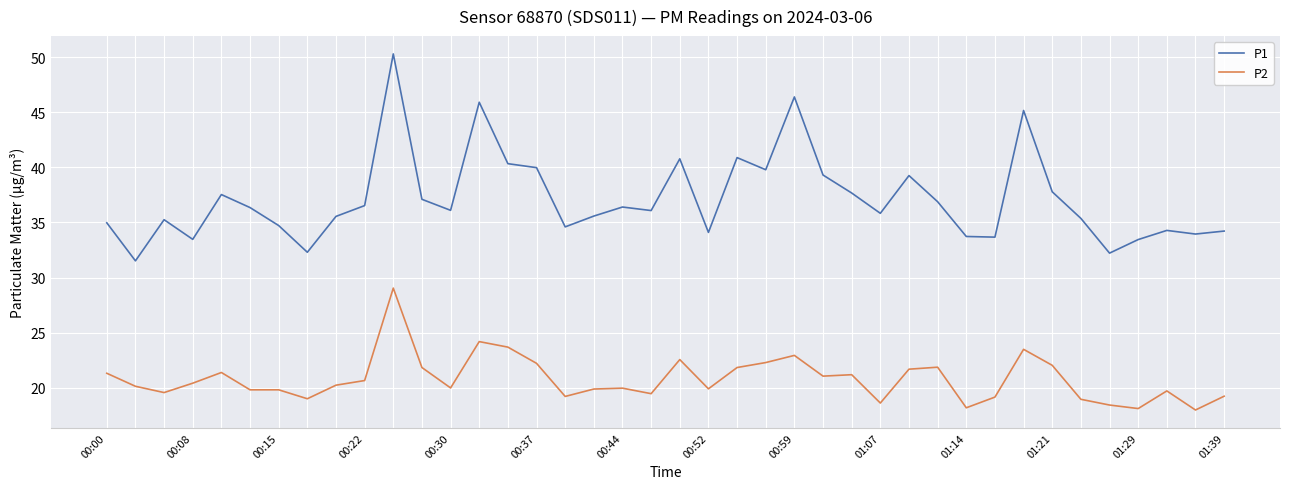

Which series has the largest range (max minus min)?

P1